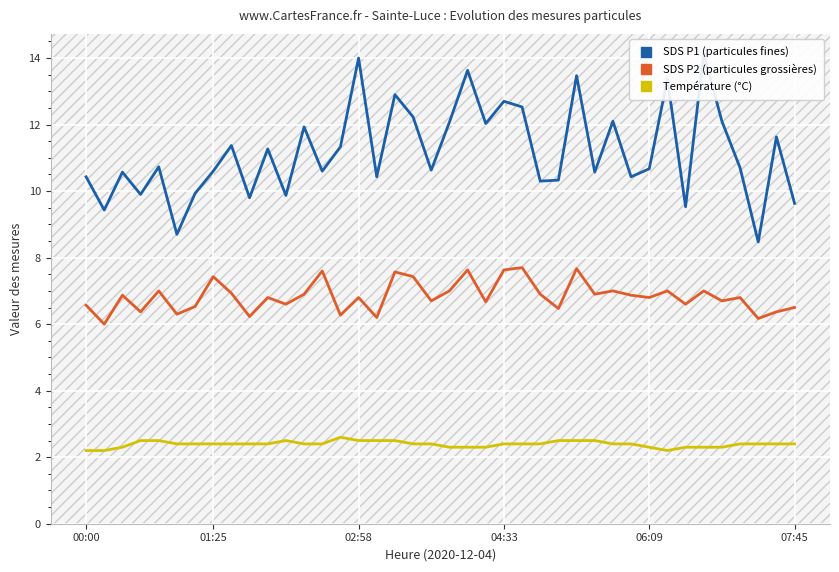

True or false: Température (°C) and SDS P1 (particules fines) intersect in this chart.

False